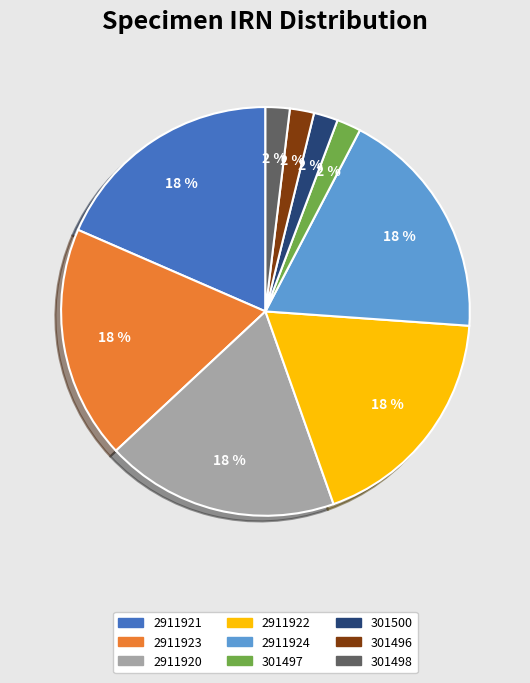

Combined, do 2911922 and 301500 account for over 50%?

No